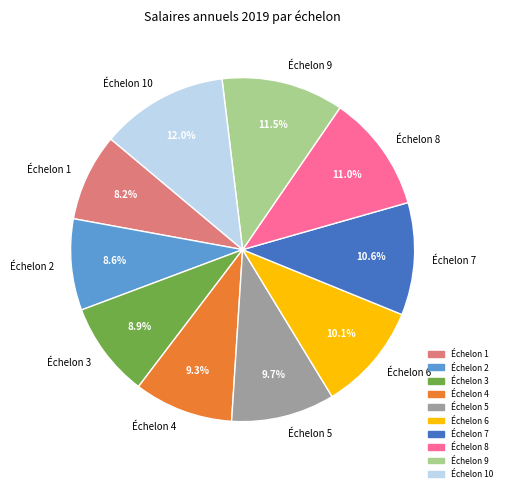

The Échelon 10 slice represents 18% of the pie. True or false?

False